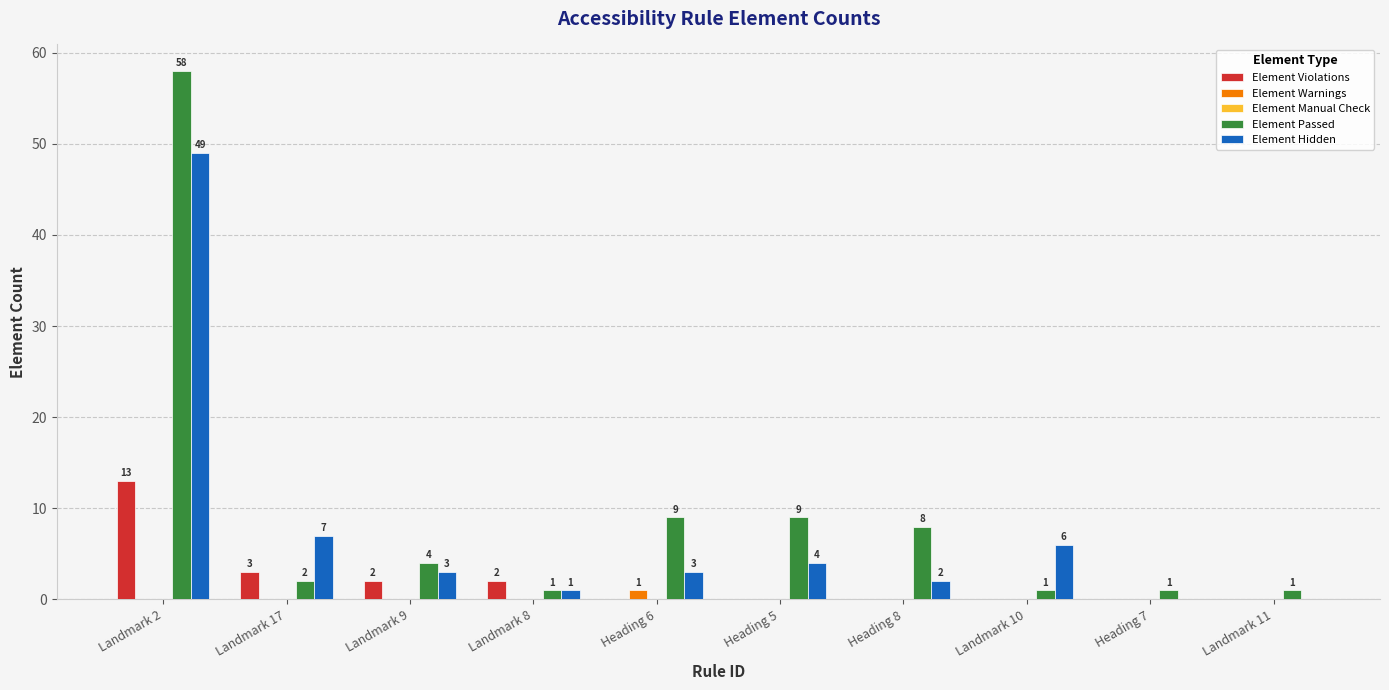

How many groups of bars are there?

10